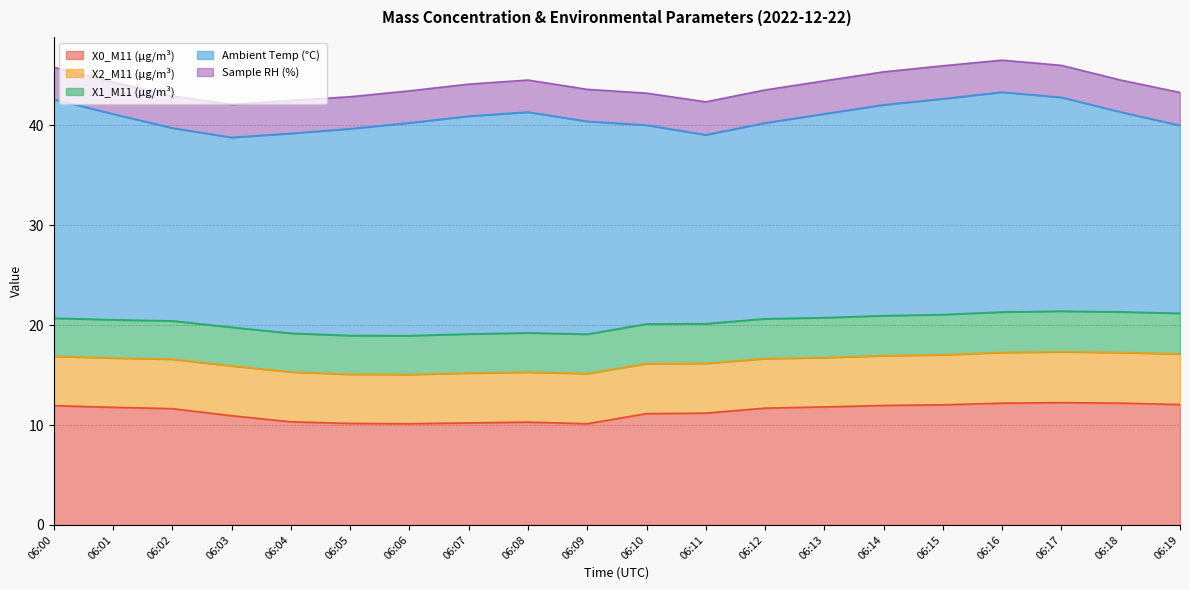

What is the spread (max minus min) of values at 06:18?

16.8